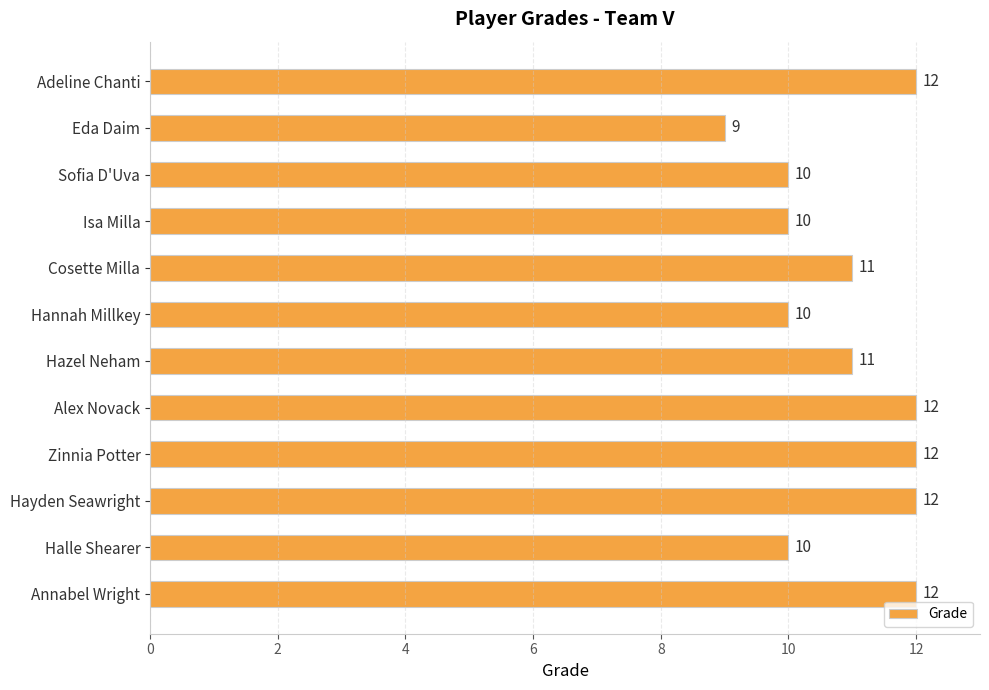

Reading top to bottom, extract all data points from this chart.

12	9	10	10	11	10	11	12	12	12	10	12